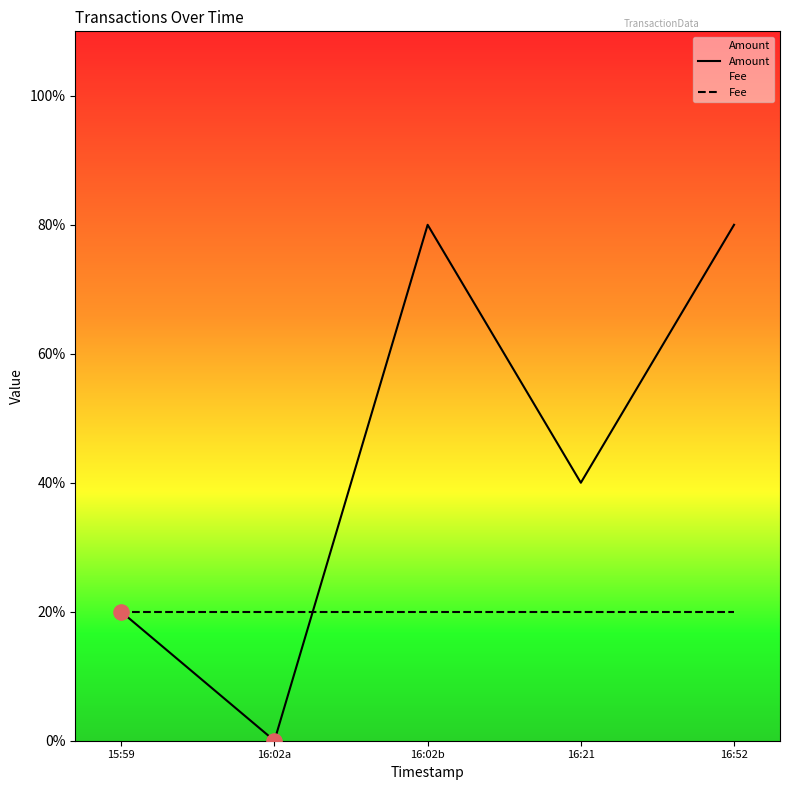

Is the value of Fee at 16:02a greater than the value of Amount at 16:02a?

Yes